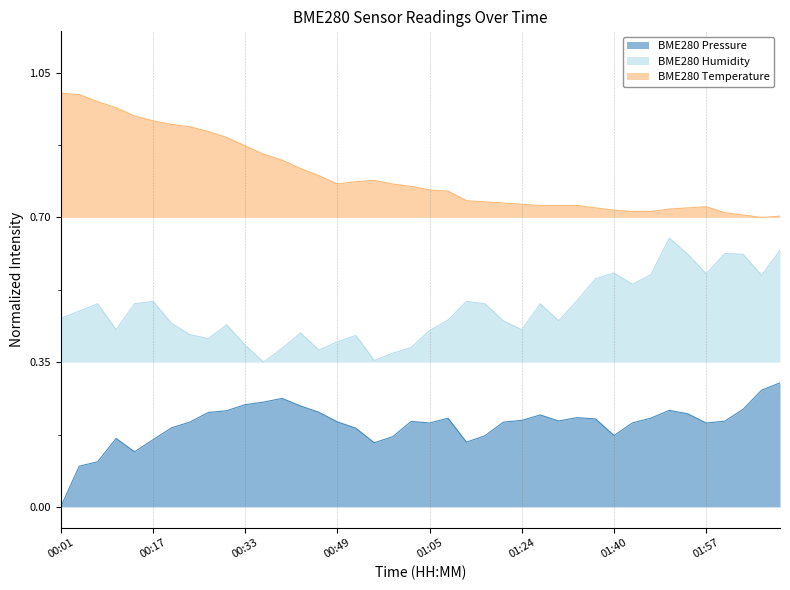

What are all the series names shown in the legend?

BME280 Pressure, BME280 Humidity, BME280 Temperature